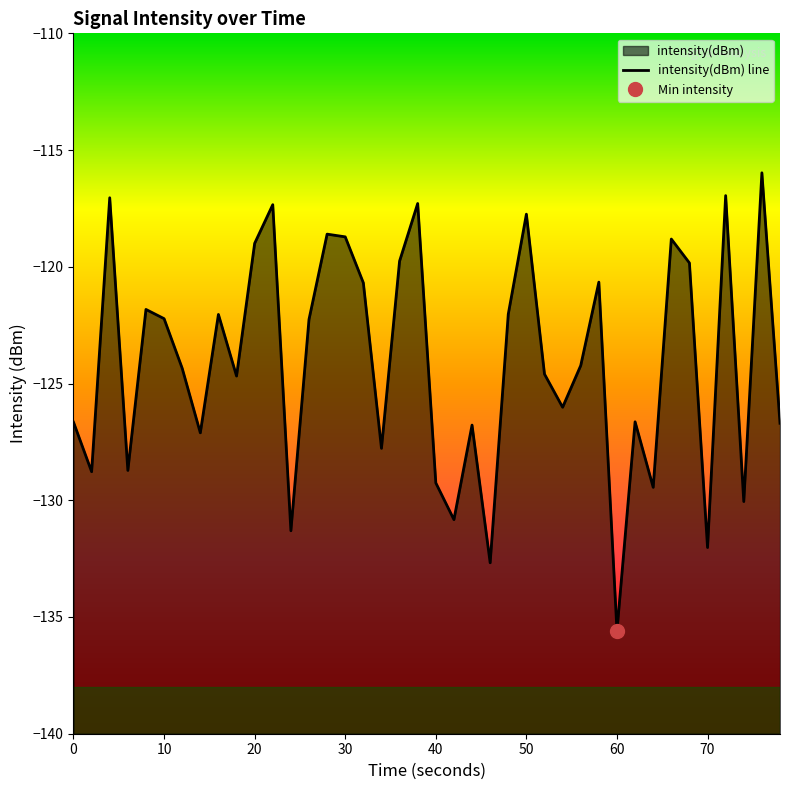

Does the chart have visible grid lines?

No